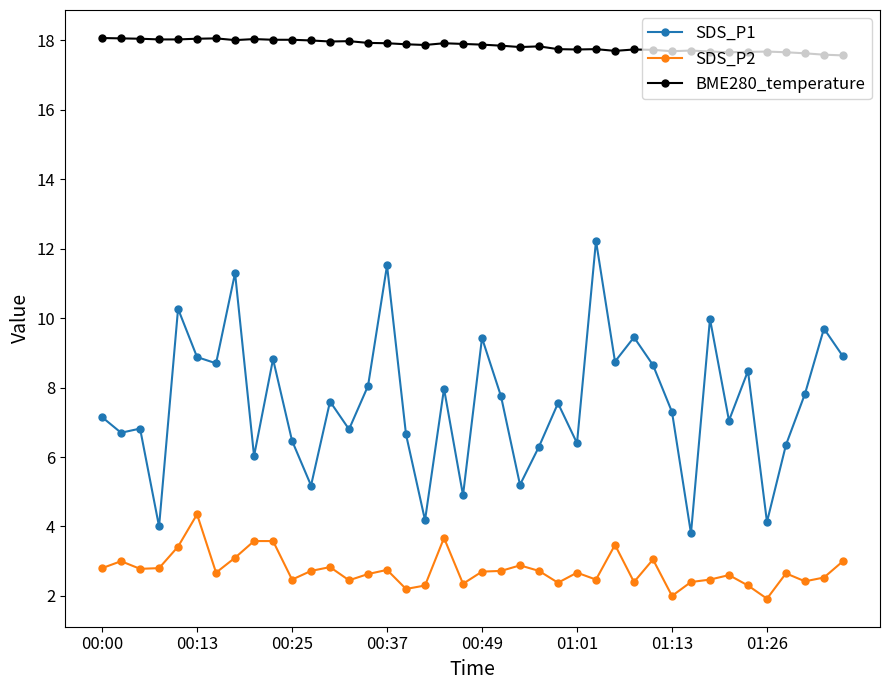

Rank the series by their maximum value, from highest to lowest.

BME280_temperature, SDS_P1, SDS_P2